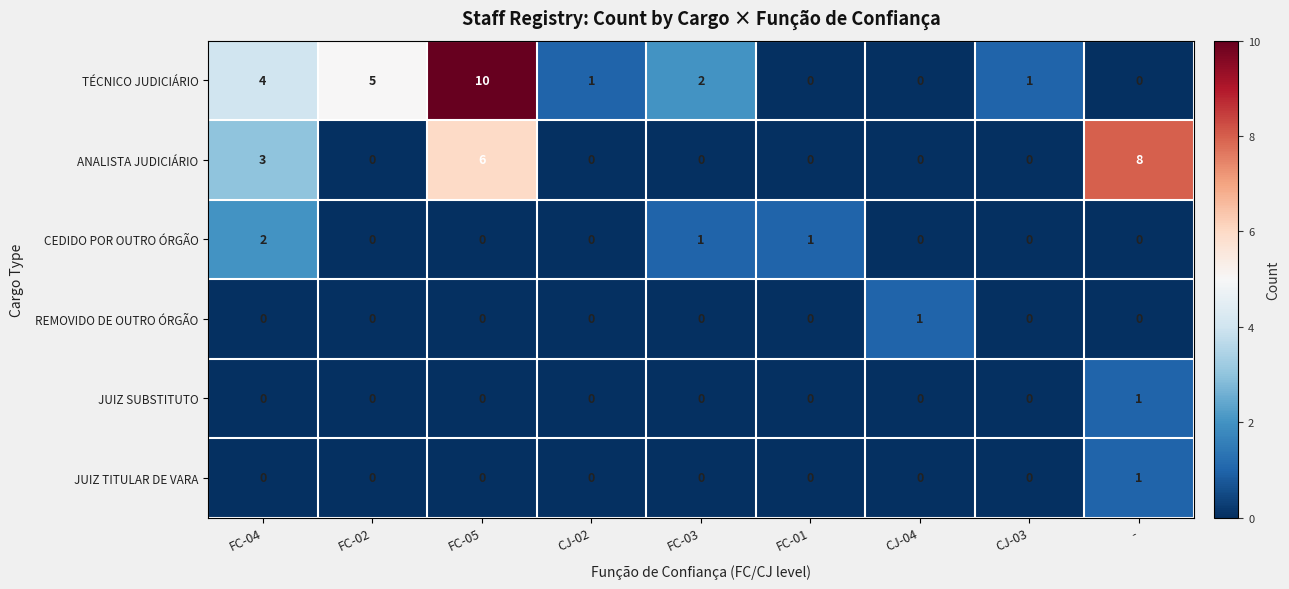

What is the difference between the second highest and second lowest values in the ANALISTA JUDICIÁRIO series?

6